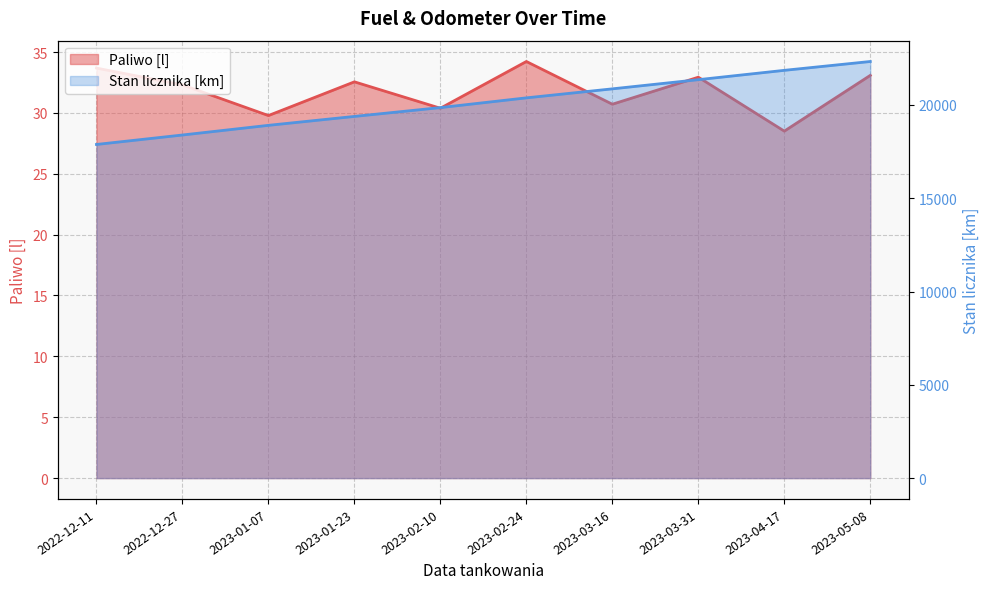

Which series has the largest range (max minus min)?

Stan licznika [km]